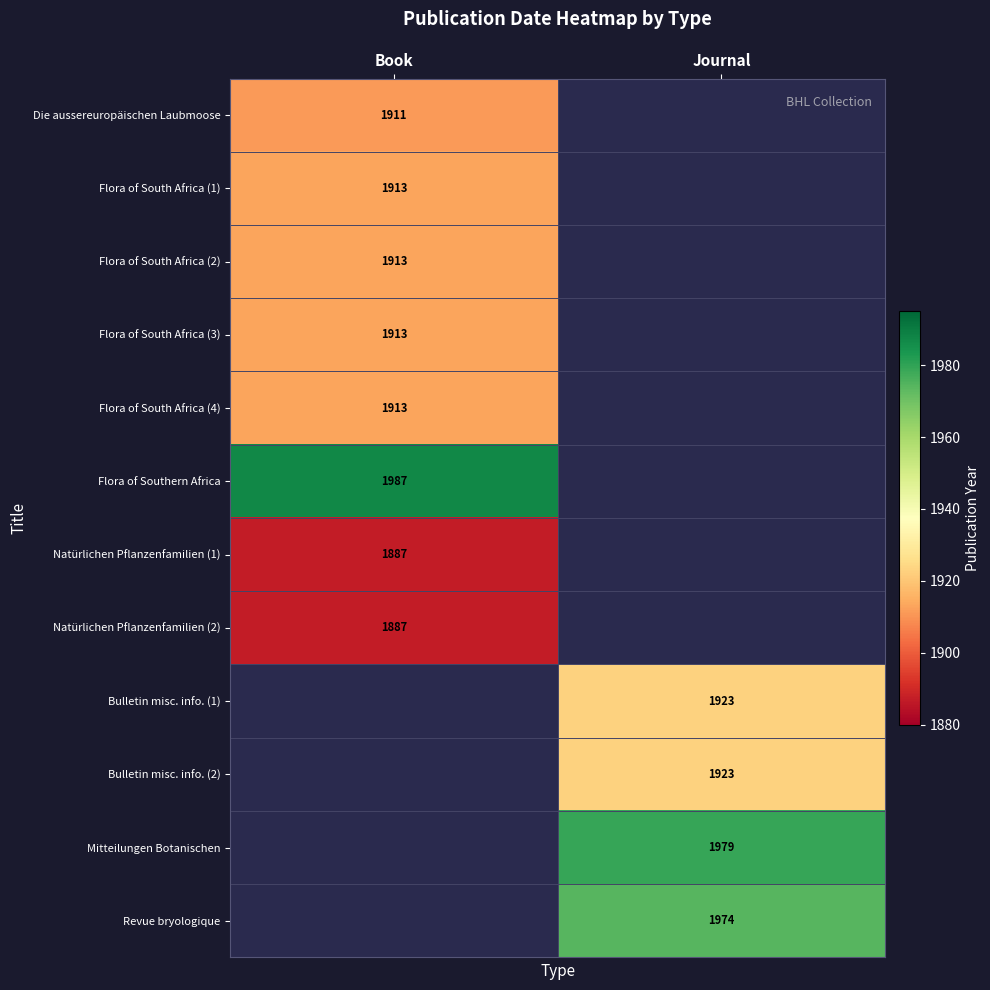

The Natürlichen Pflanzenfamilien (2) series shows 568 at Book. True or false?

False